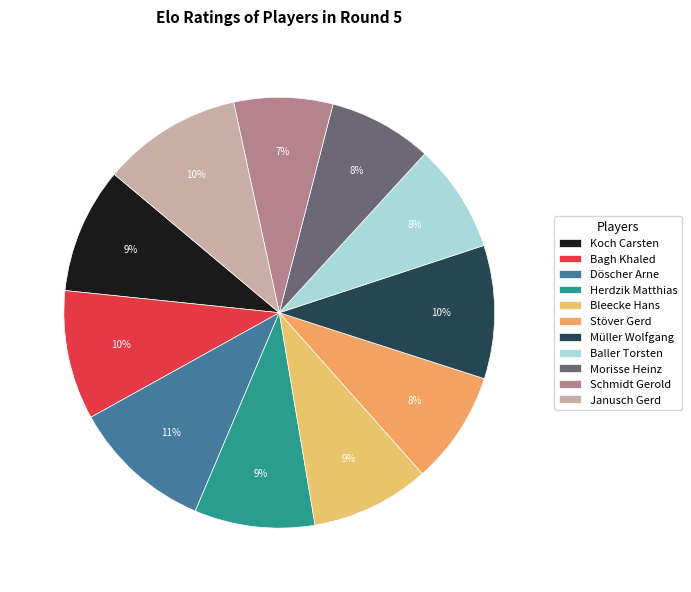

Rank the categories by value from lowest to highest.

Schmidt Gerold, Morisse Heinz, Baller Torsten, Stöver Gerd, Bleecke Hans, Herdzik Matthias, Koch Carsten, Bagh Khaled, Müller Wolfgang, Janusch Gerd, Döscher Arne